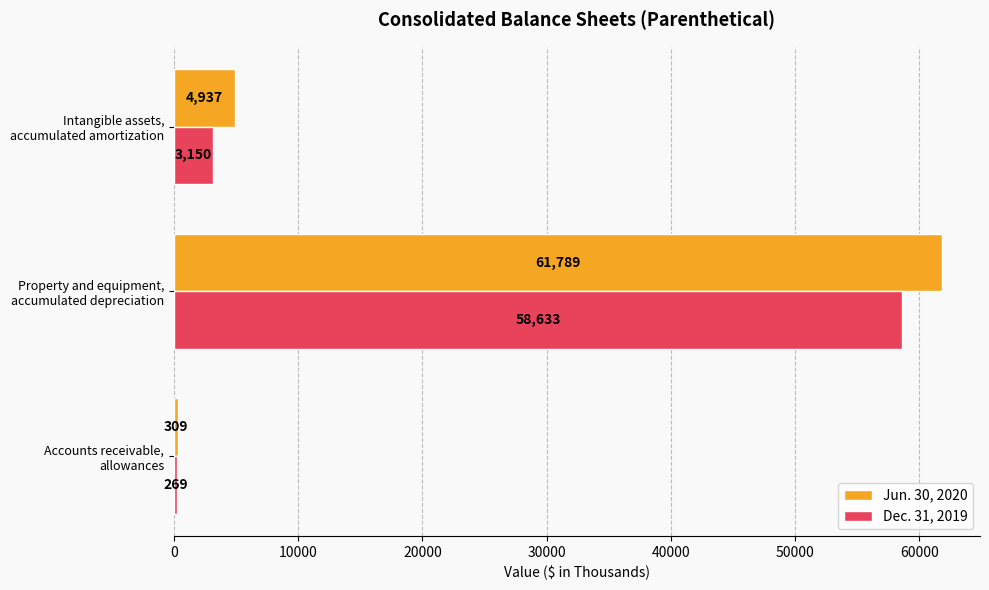

Which series has the widest spread of values?

Jun. 30, 2020